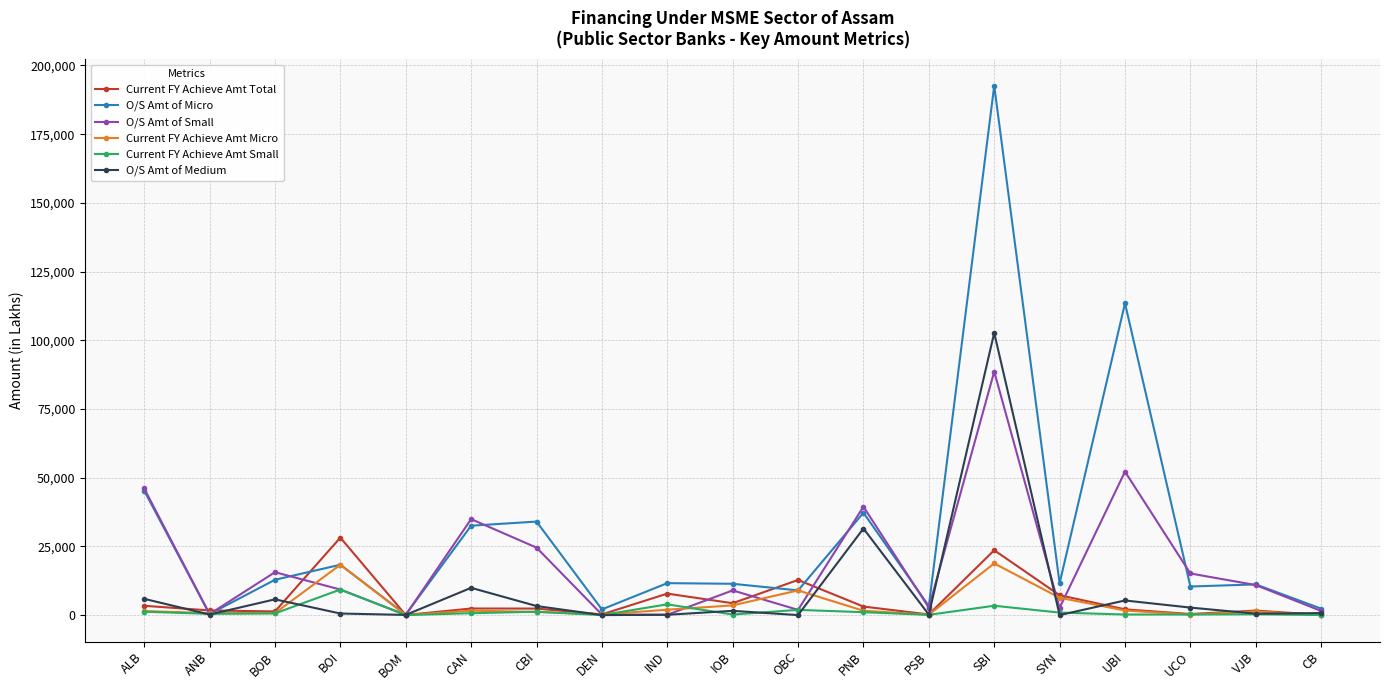

Between UBI and UCO, which series saw the biggest shift?

O/S Amt of Micro